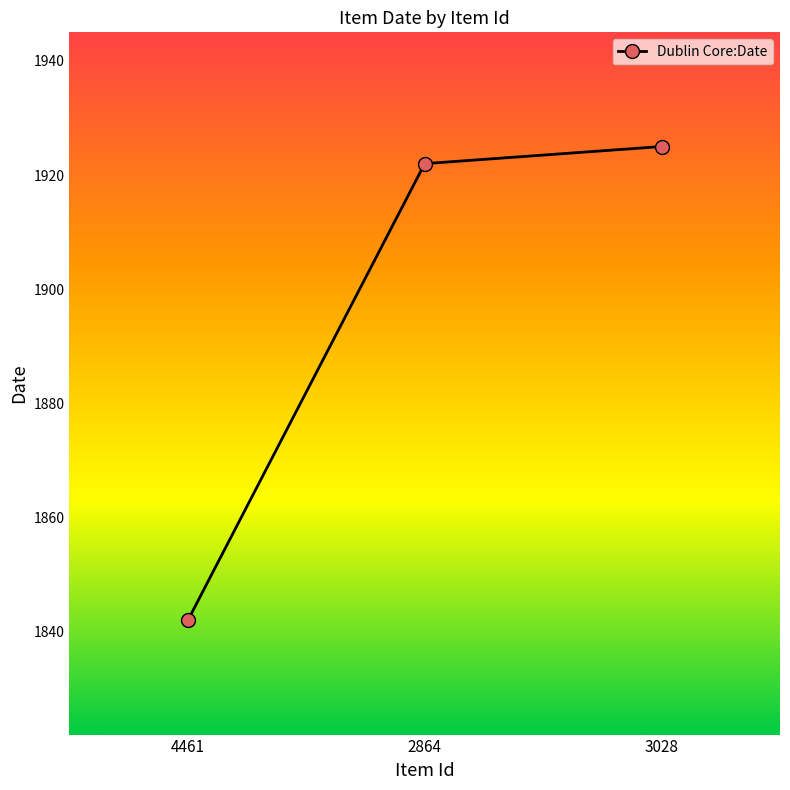

The value at 2864 is 1922. True or false?

True